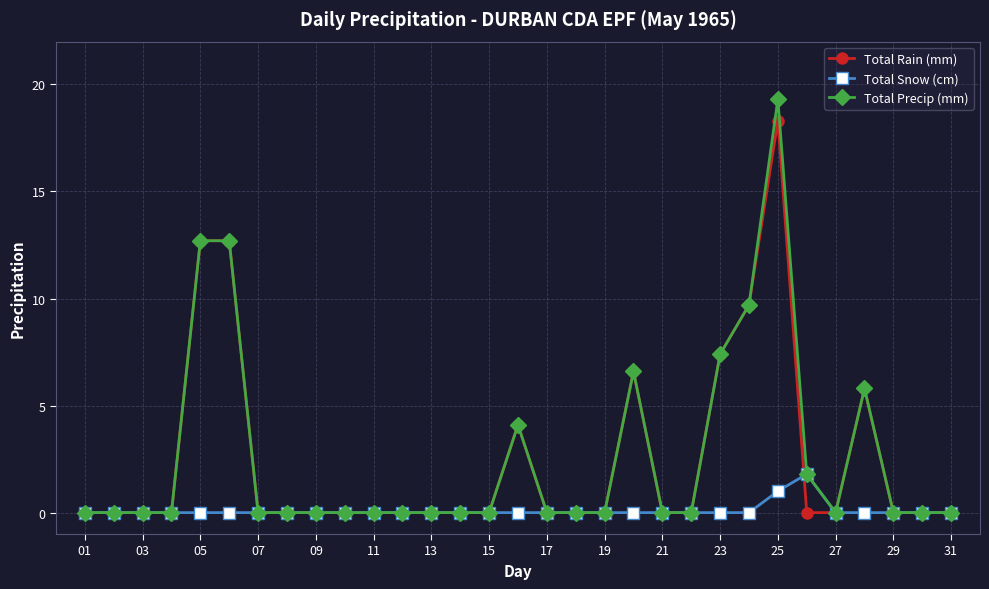

Reading right to left, list all the values displayed in this chart.

Total Rain (mm): 0.0	0.0	0.0	5.8	0.0	0.0	18.3	9.7	7.4	0.0	0.0	6.6	0.0	0.0	0.0	4.1	0.0	0.0	0.0	0.0	0.0	0.0	0.0	0.0	0.0	12.7	12.7	0.0	0.0	0.0	0.0
Total Snow (cm): 0.0	0.0	0.0	0.0	0.0	1.8	1.0	0.0	0.0	0.0	0.0	0.0	0.0	0.0	0.0	0.0	0.0	0.0	0.0	0.0	0.0	0.0	0.0	0.0	0.0	0.0	0.0	0.0	0.0	0.0	0.0
Total Precip (mm): 0.0	0.0	0.0	5.8	0.0	1.8	19.3	9.7	7.4	0.0	0.0	6.6	0.0	0.0	0.0	4.1	0.0	0.0	0.0	0.0	0.0	0.0	0.0	0.0	0.0	12.7	12.7	0.0	0.0	0.0	0.0